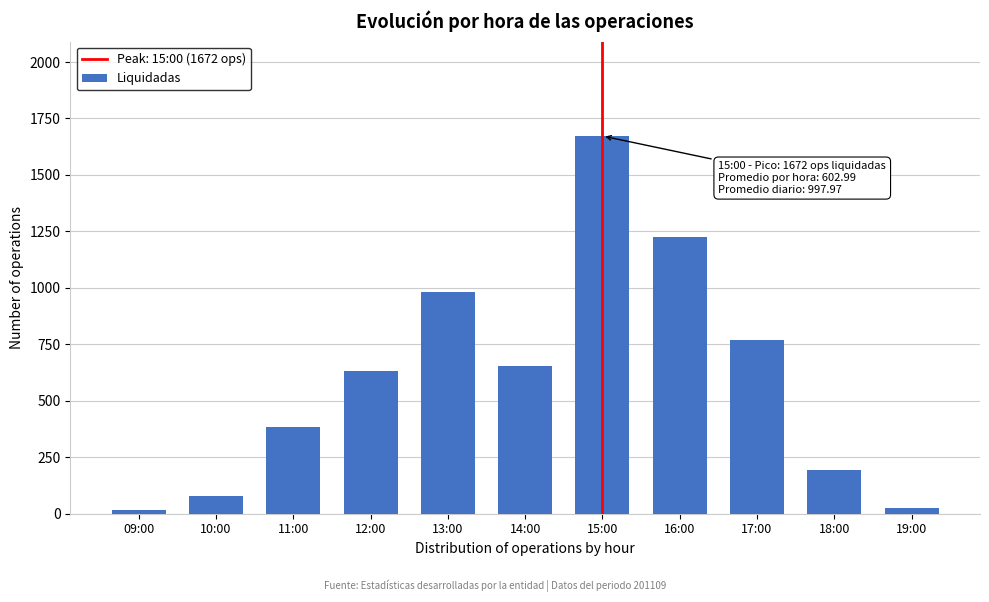

Which label corresponds to the largest value in the chart?

15:00